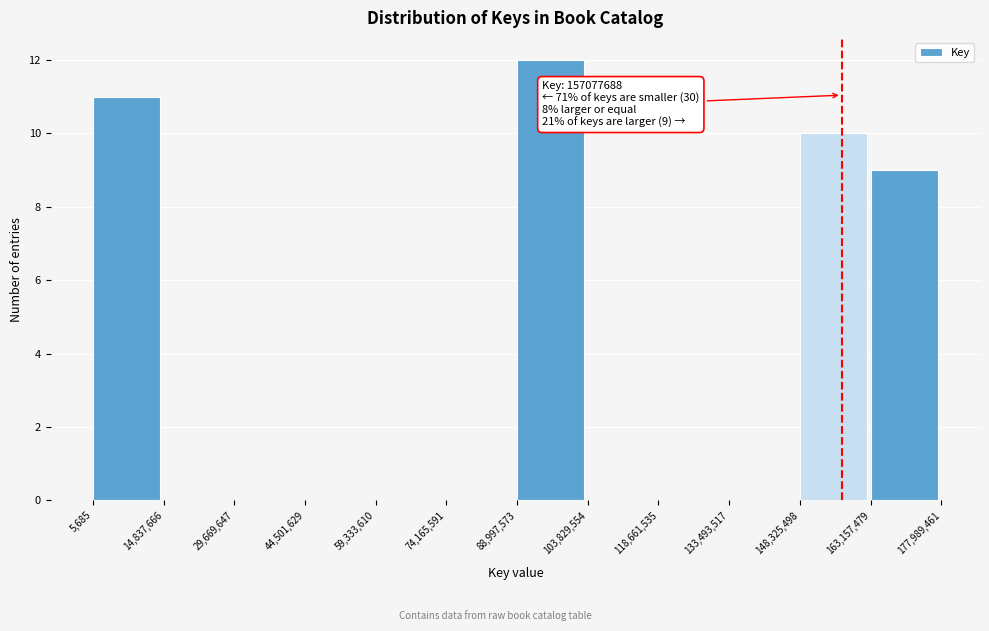

Which range on the x-axis has the tallest bar?

88,997,573 to 103,829,554